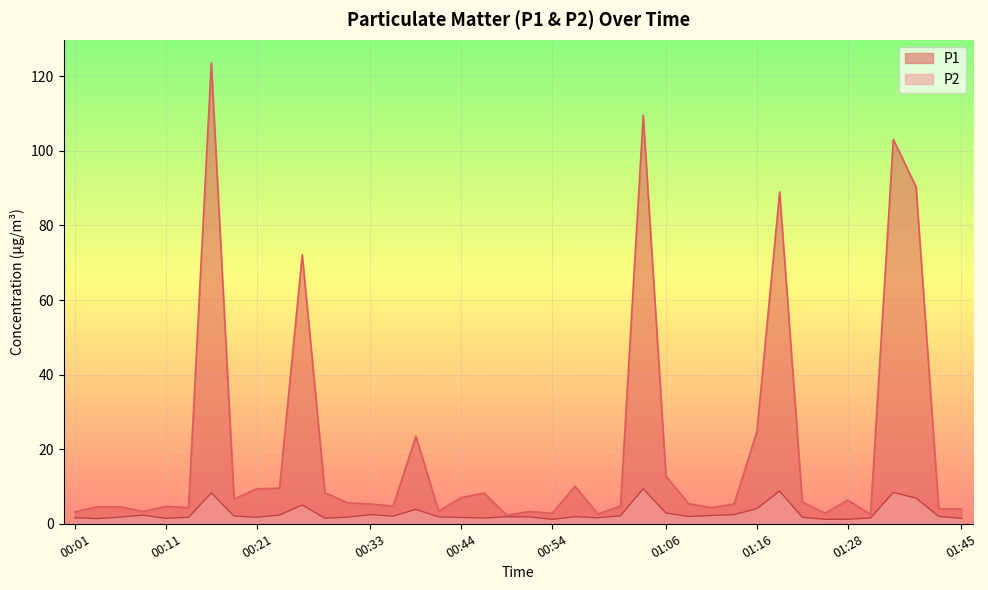

Is it true that P2 equals 2.7 at 00:51?

False